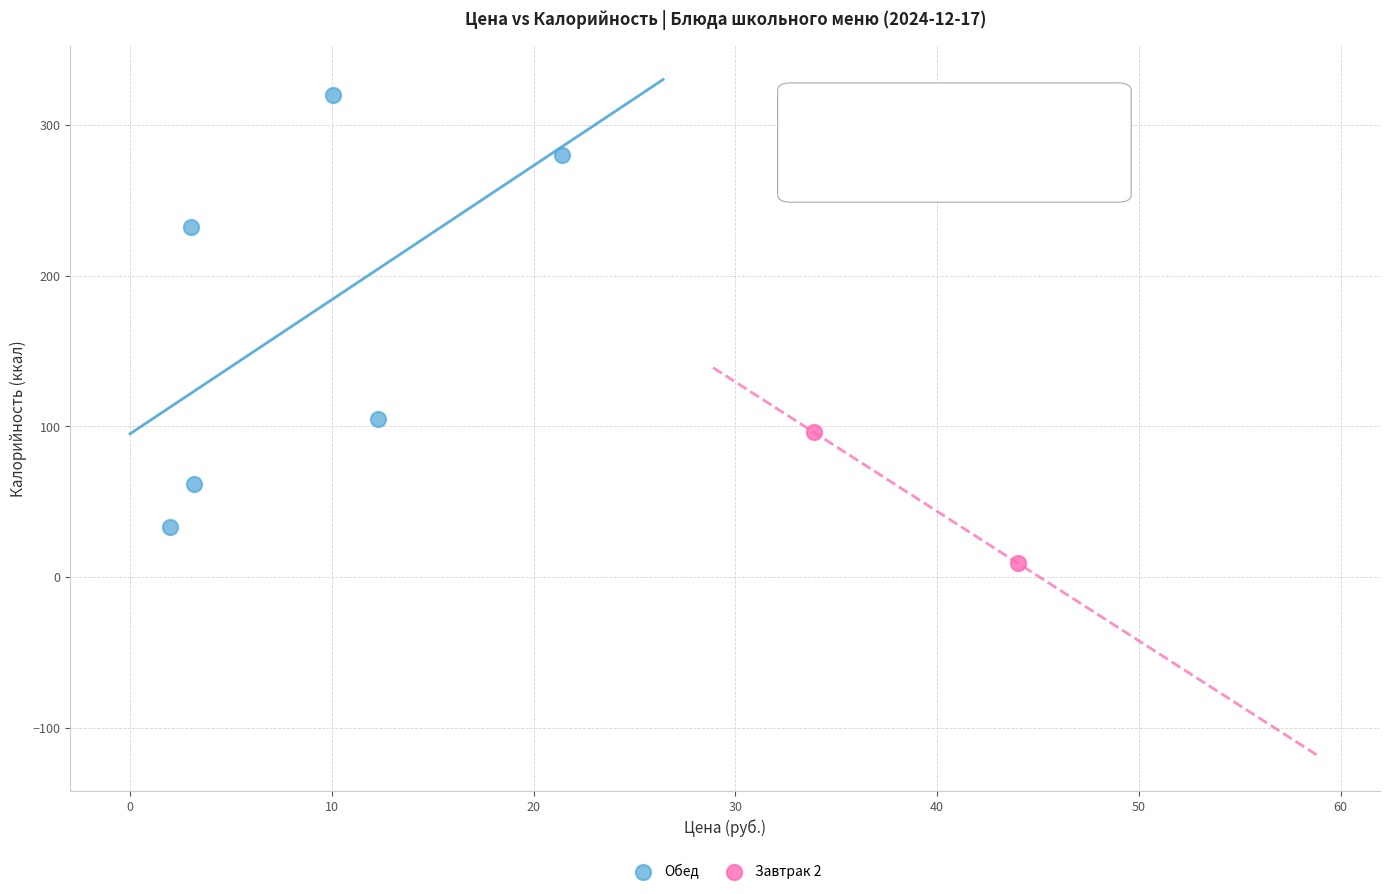

What are all the series names shown in the legend?

Обед, Завтрак 2